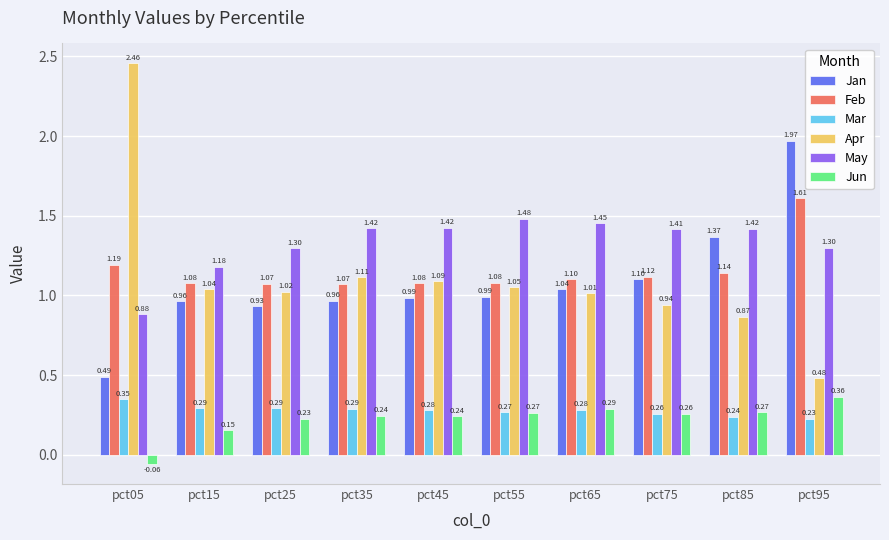

At which category is the sum across all series the highest?

pct95